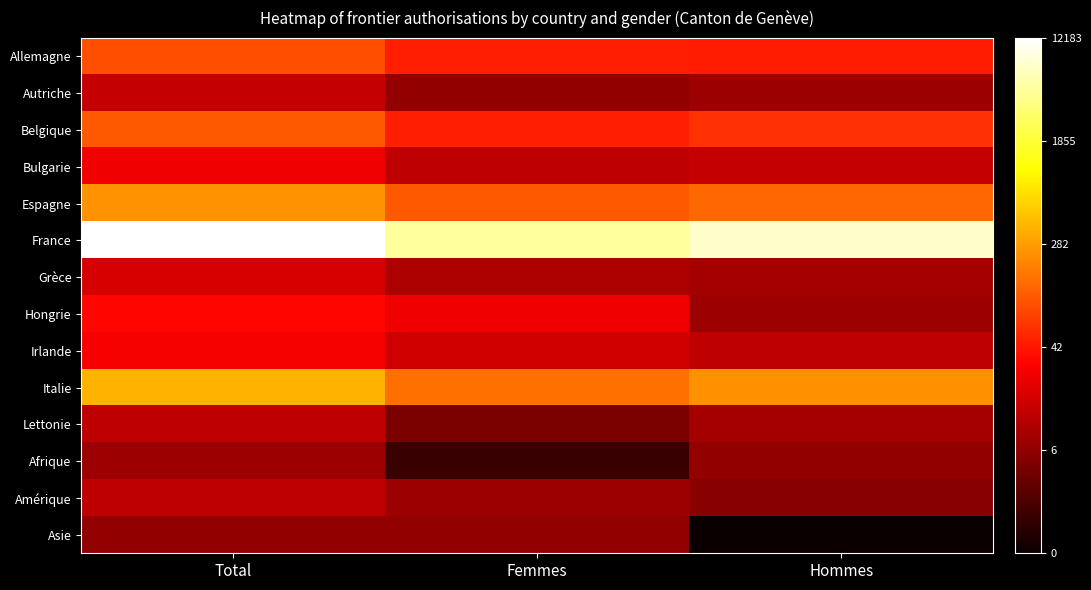

Reading left to right, extract all data points from this chart.

Allemagne: Total=4.6	Femmes=3.9	Hommes=3.9
Autriche: Total=2.6	Femmes=1.9	Hommes=2.1
Belgique: Total=4.7	Femmes=3.9	Hommes=4.1
Bulgarie: Total=3.3	Femmes=2.6	Hommes=2.6
Espagne: Total=5.5	Femmes=4.7	Hommes=4.9
France: Total=9.4	Femmes=8.5	Hommes=8.9
Grèce: Total=2.9	Femmes=2.3	Hommes=2.2
Hongrie: Total=3.5	Femmes=3.3	Hommes=2.1
Irlande: Total=3.3	Femmes=2.8	Hommes=2.6
Italie: Total=5.9	Femmes=5.0	Hommes=5.5
Lettonie: Total=2.6	Femmes=1.6	Hommes=2.2
Afrique: Total=2.1	Femmes=0.7	Hommes=1.9
Amérique: Total=2.6	Femmes=2.1	Hommes=1.8
Asie: Total=1.9	Femmes=1.9	Hommes=0.0